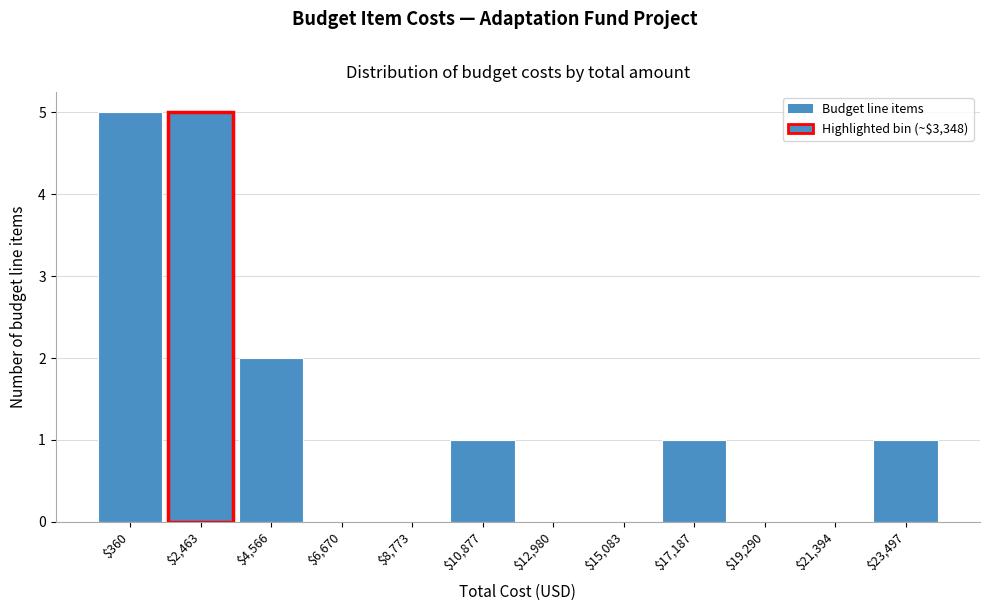

What is the maximum value shown in the chart?

5